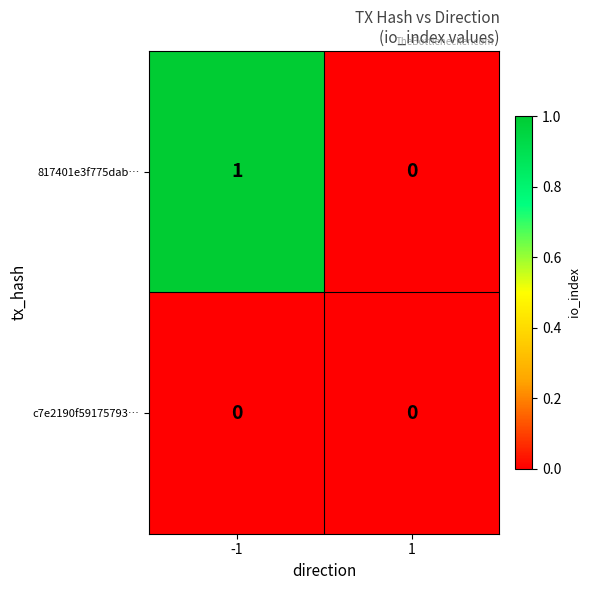

How many series are shown in this chart?

2